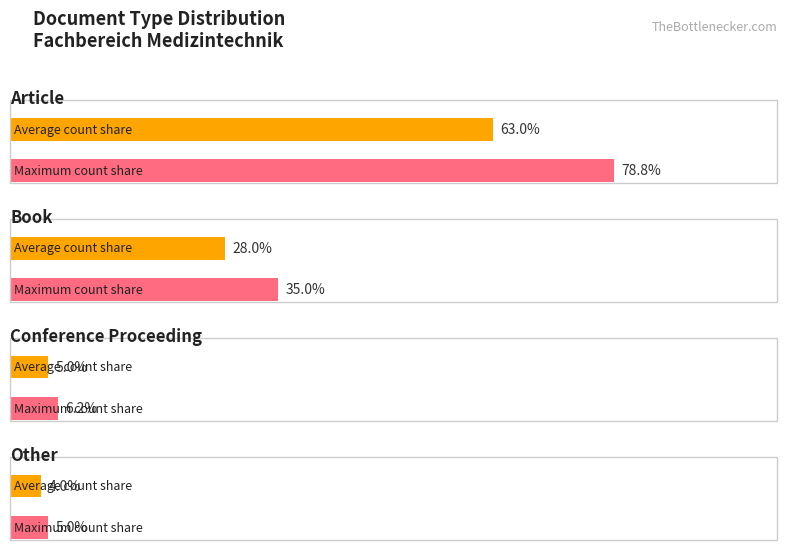

Does the chart contain any negative values?

No